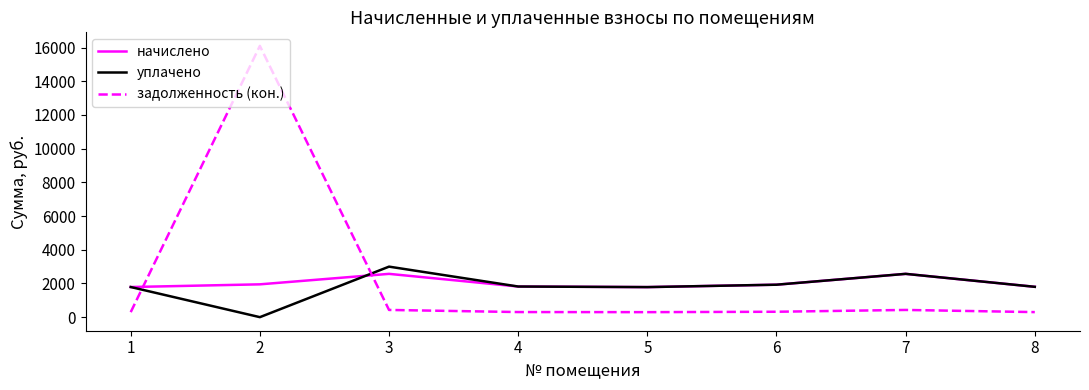

True or false: уплачено and задолженность (кон.) intersect in this chart.

True